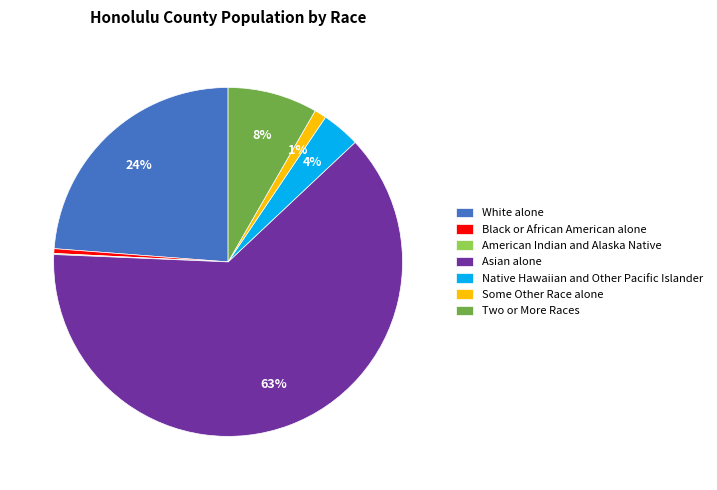

Which category accounts for the majority?

Asian alone